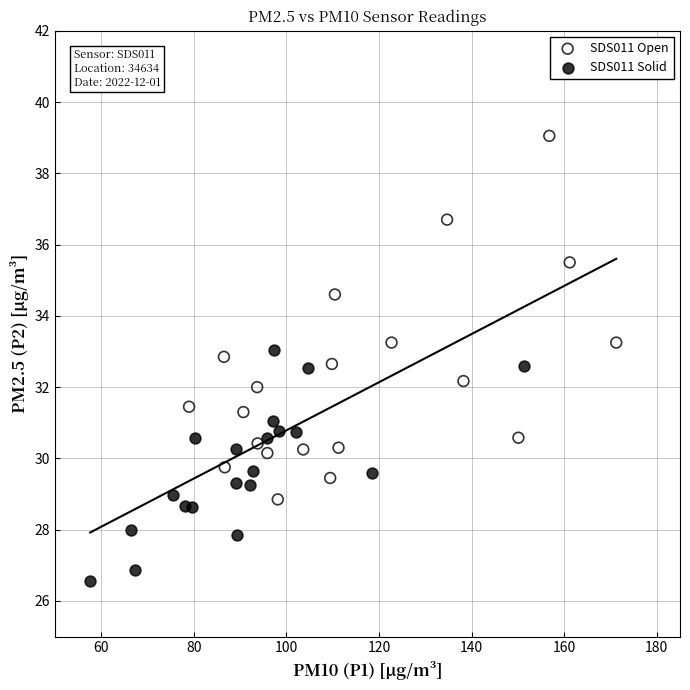

Which series reaches the maximum Y coordinate?

SDS011 Open